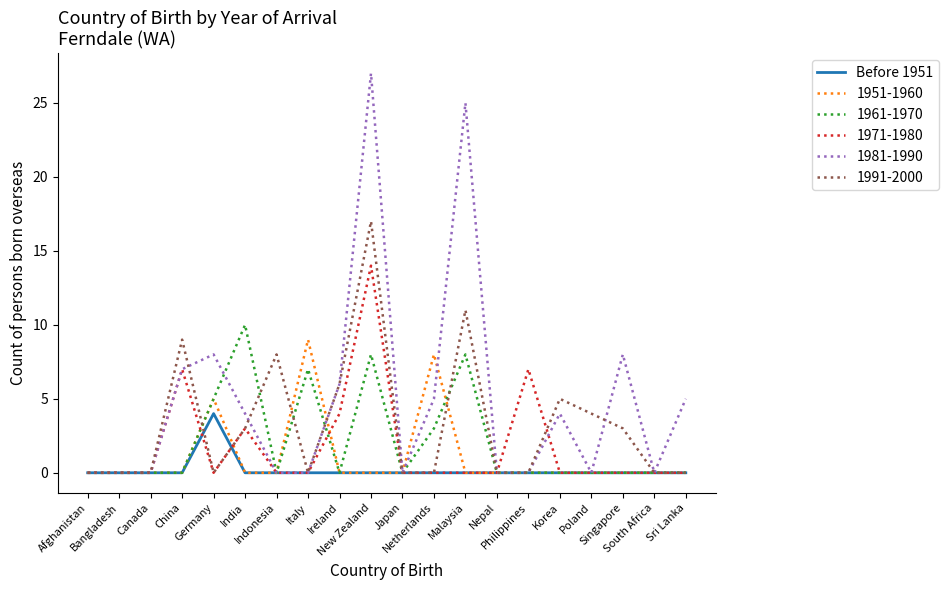

How many lines are shown in the chart?

6